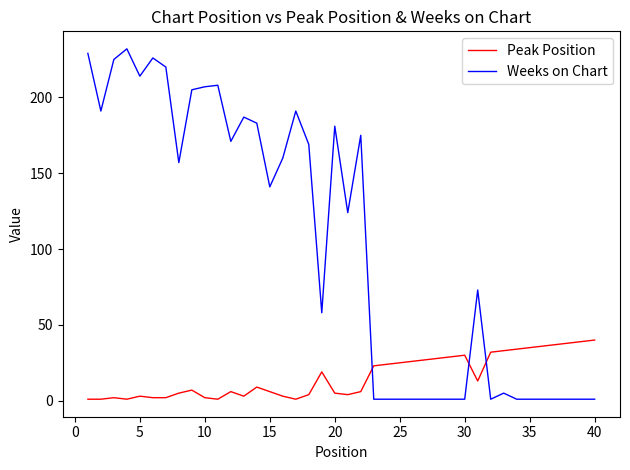

How many times do Peak Position and Weeks on Chart cross each other?

3